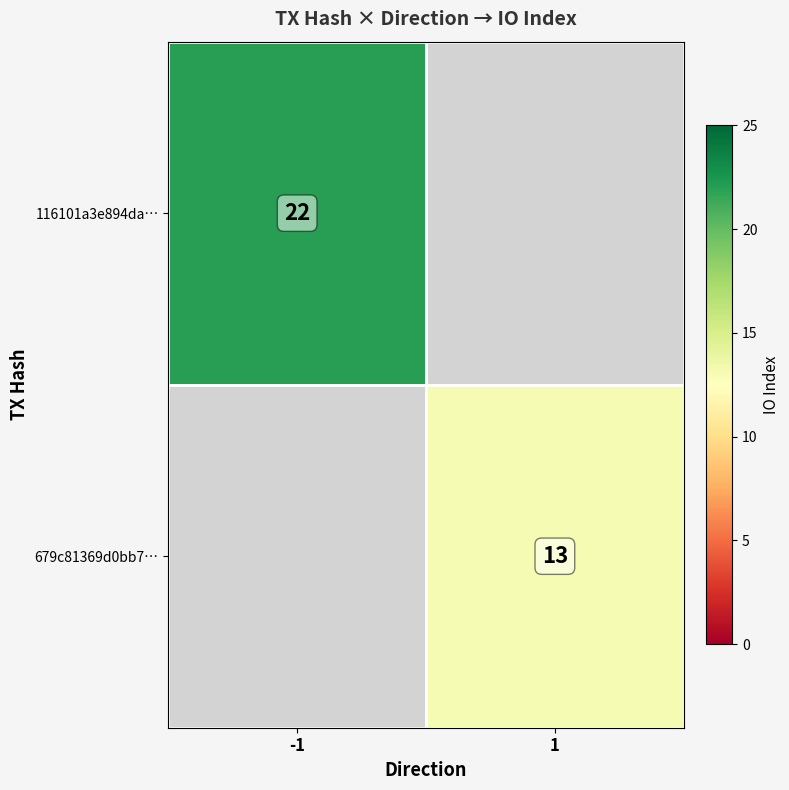

True or false: 679c81369d0bb7… has a value of 13 at 1.

True